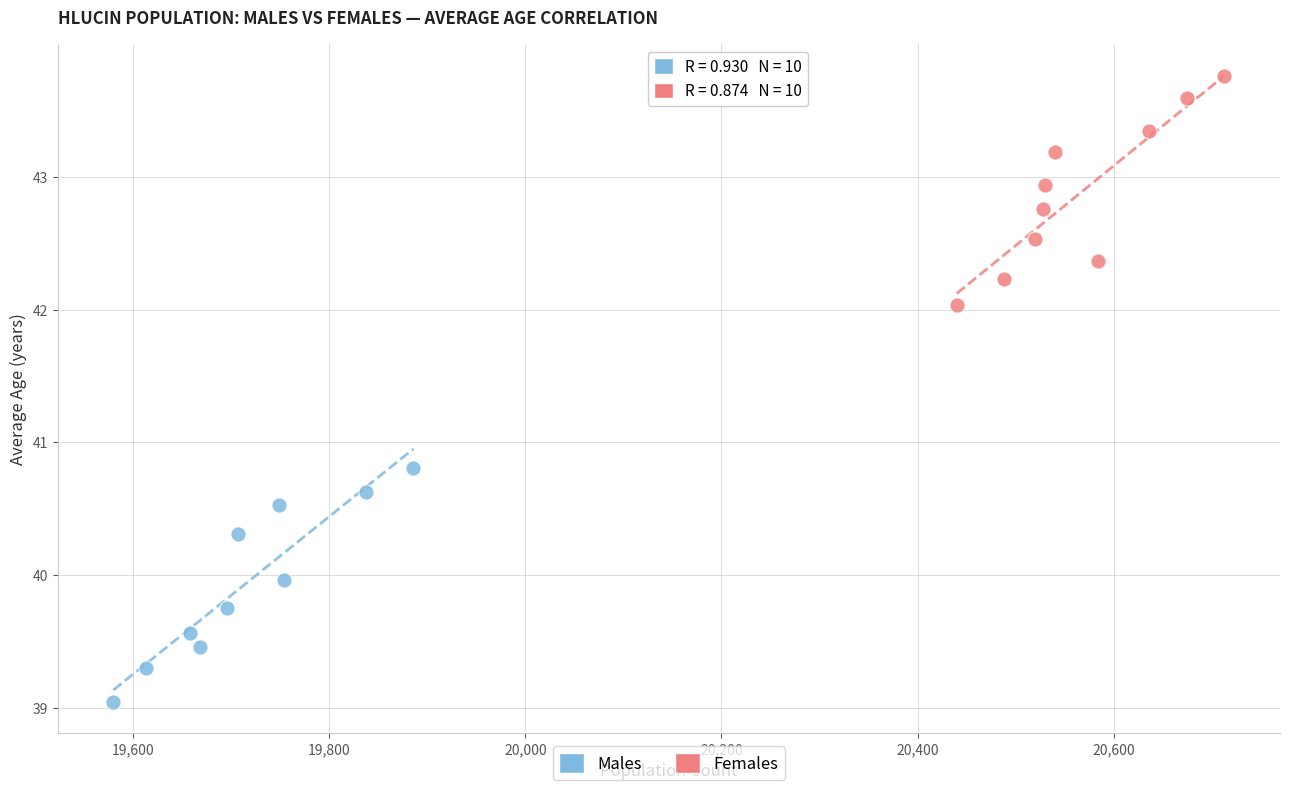

What are all the series names shown in the legend?

Males, Females